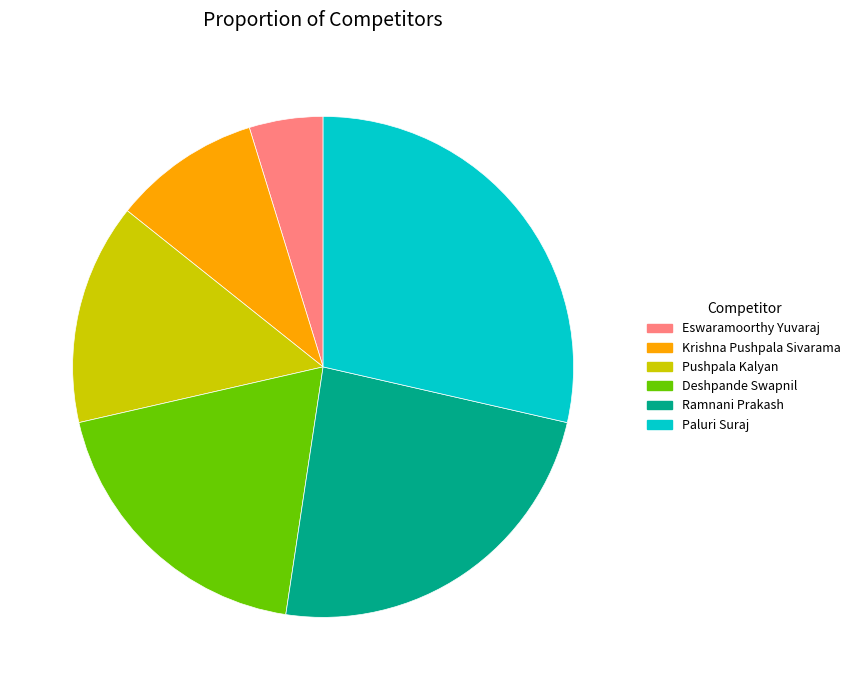

Between Pushpala Kalyan and Krishna Pushpala Sivarama, which is larger?

Pushpala Kalyan